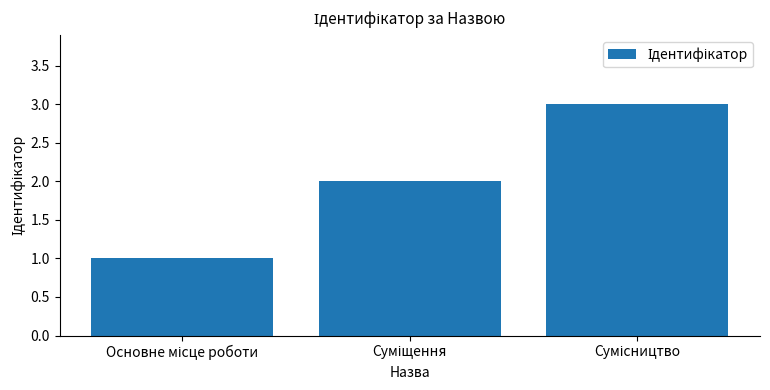

What is the greatest value displayed?

3